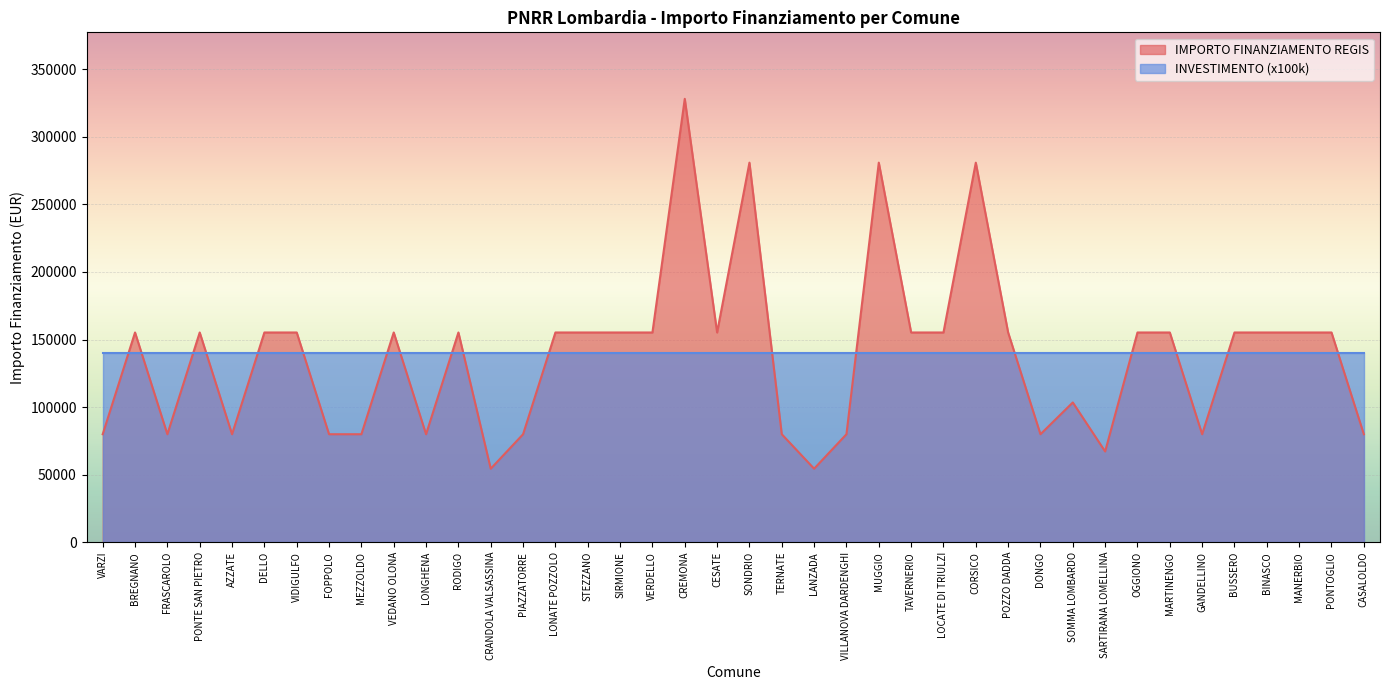

Which label corresponds to the largest value in the chart?

CREMONA